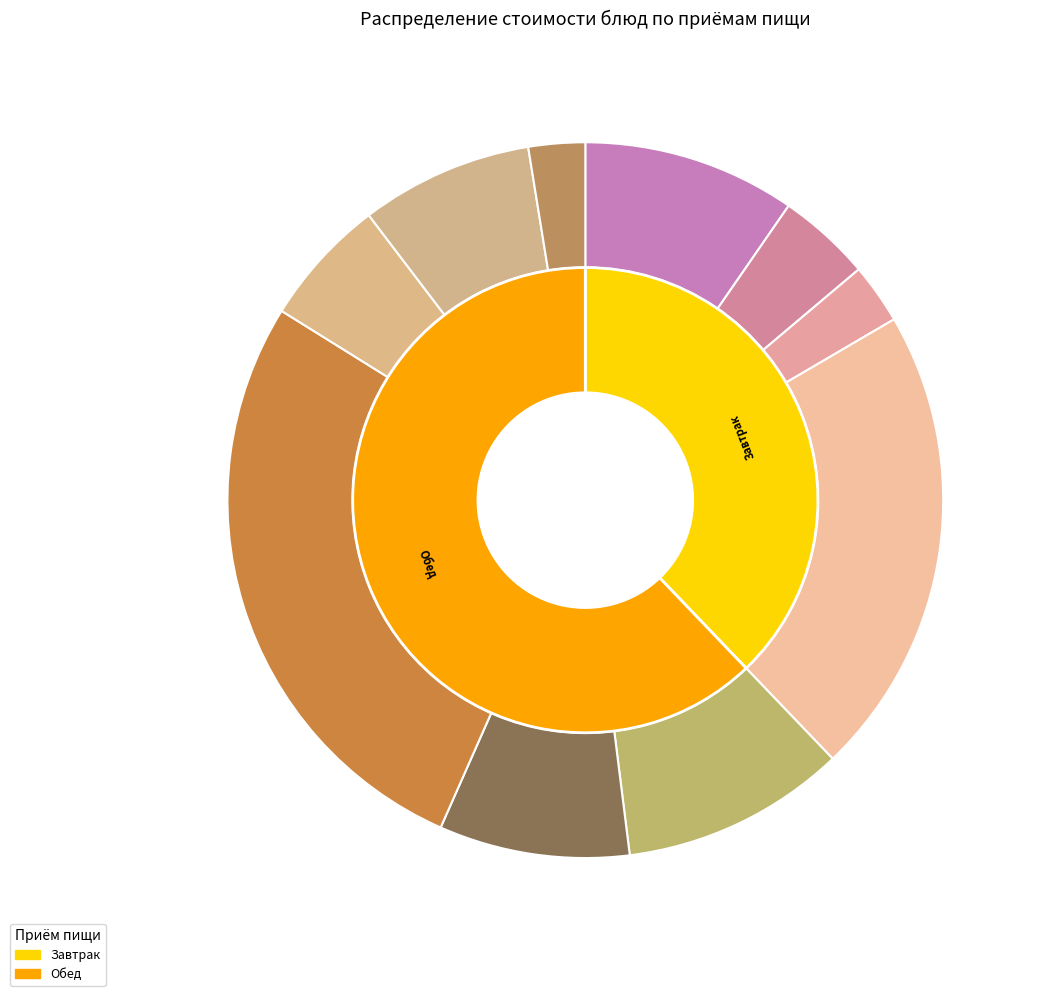

Rank the categories by value from highest to lowest.

котлеты рубленые с соусом, груша, Огурцы свежие, суп молочный с макаронными изделиями, Суп картофельный с горохом, чай фруктовым соком, макароны отварные, кофейный напиток с молоком, хлеб пшеничный, хлеб ржаной